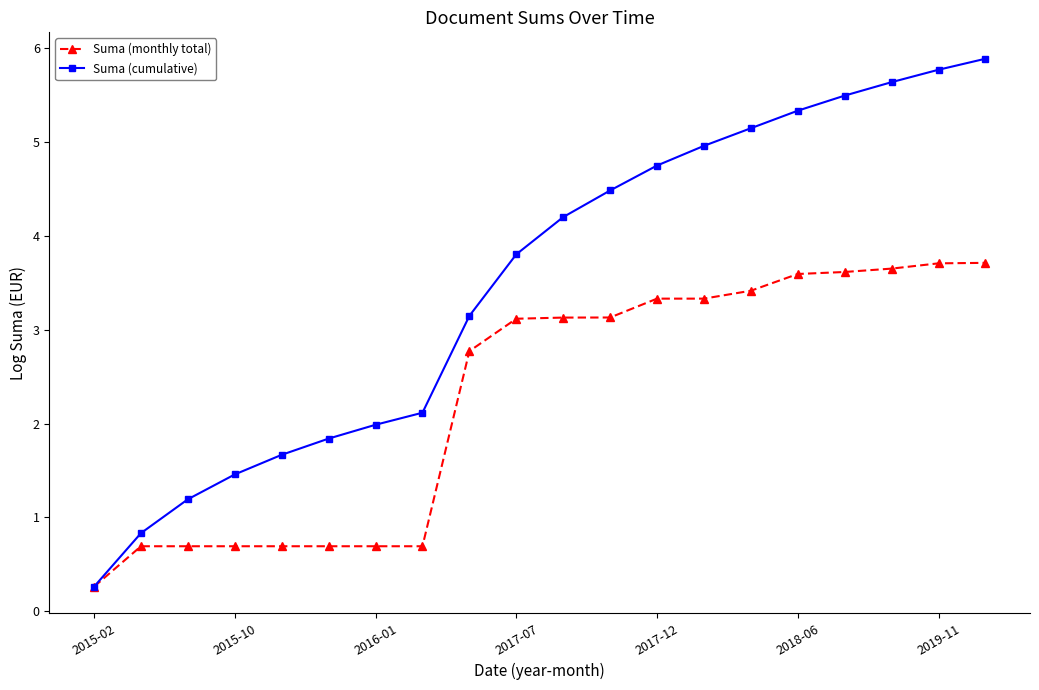

How many lines are shown in the chart?

2